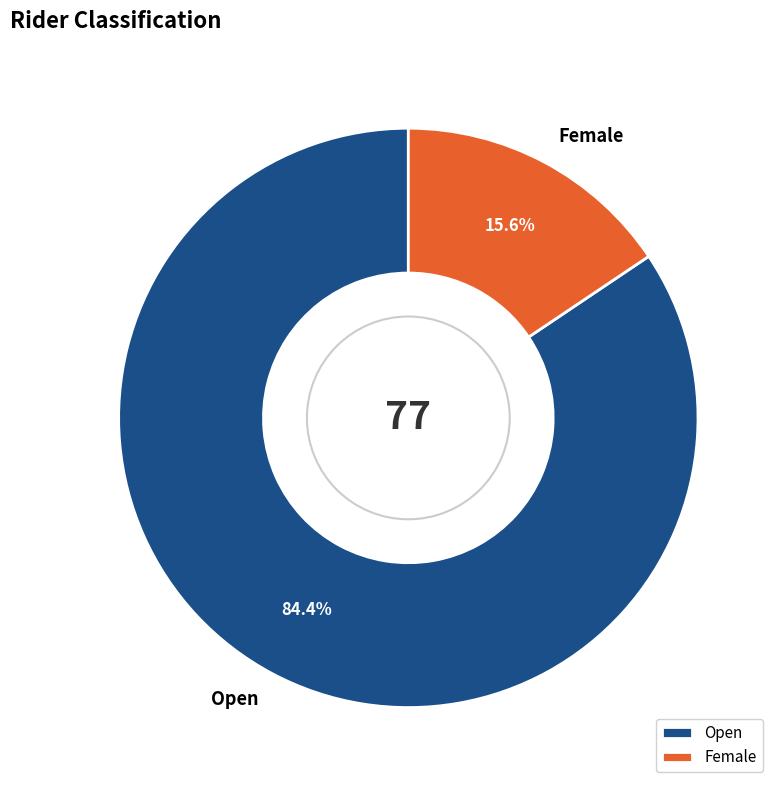

How many segments does this pie chart have?

2